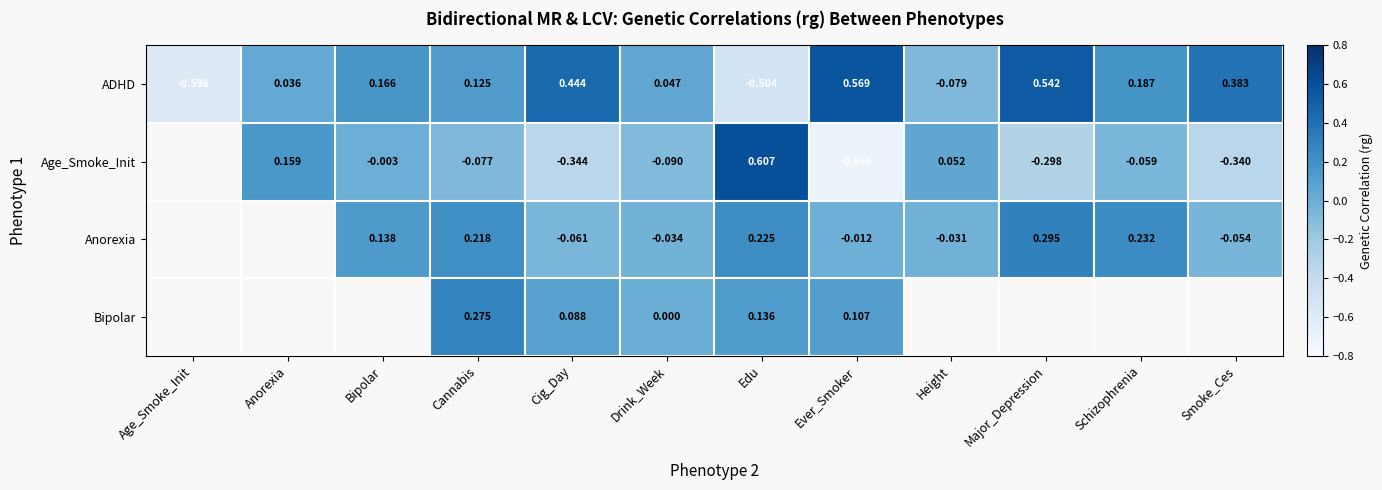

At which category is the sum across all series the highest?

Cannabis